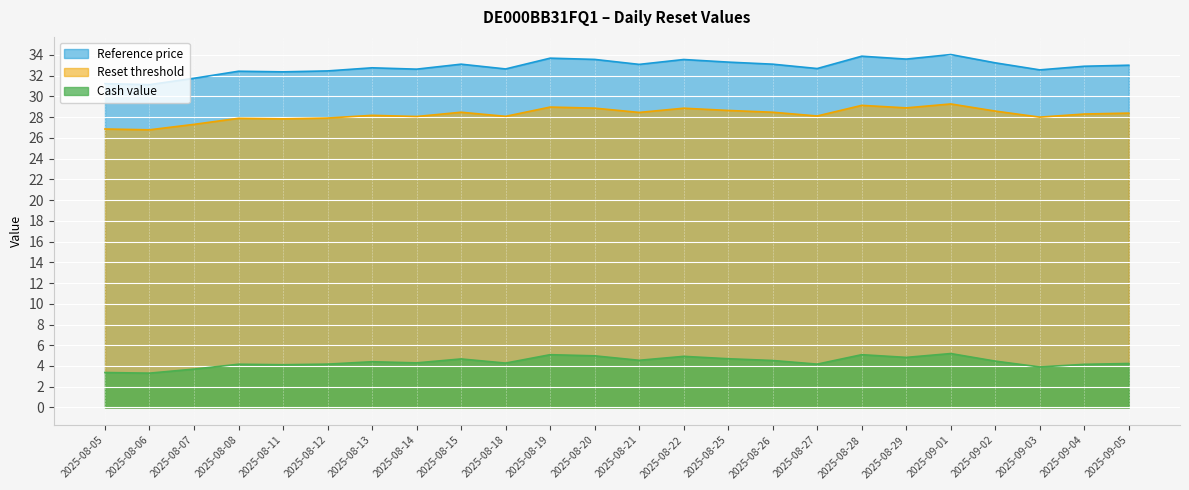

True or false: Cash value and Reset threshold intersect in this chart.

False